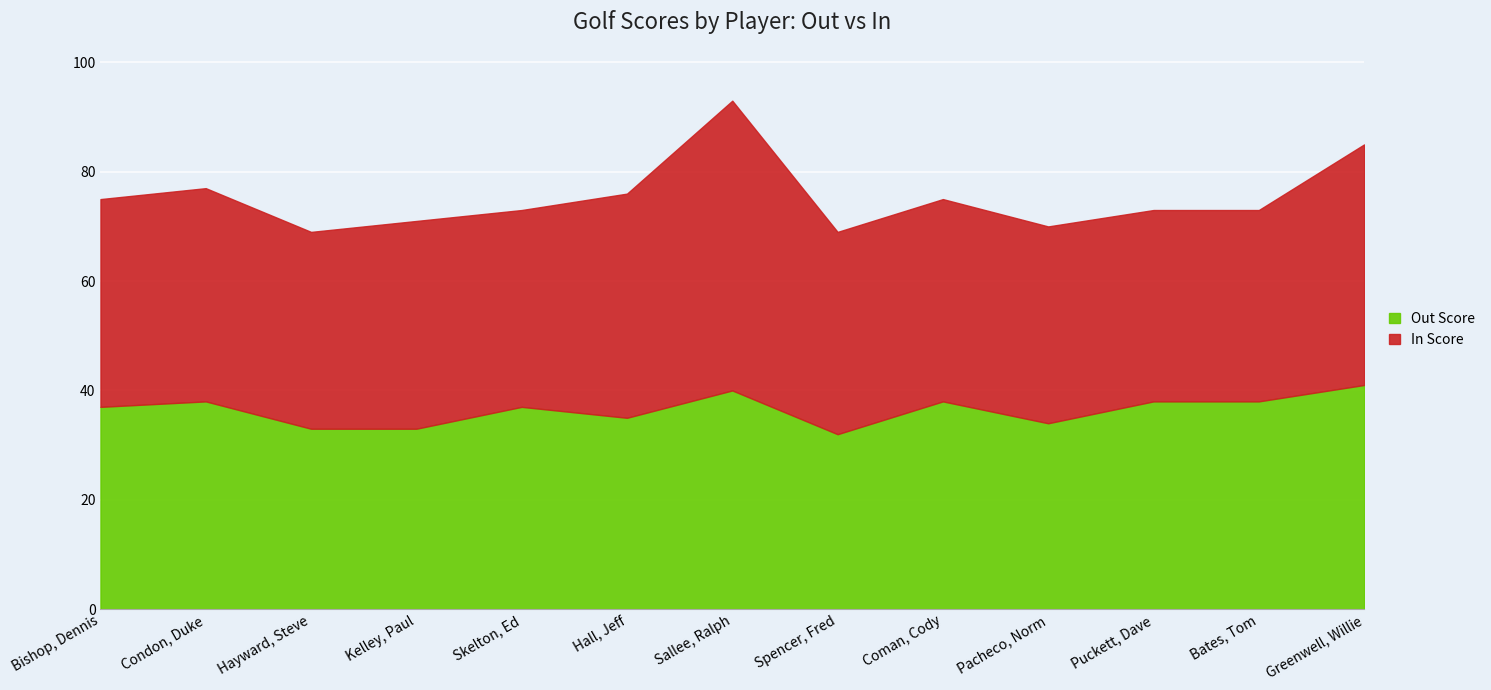

At which label does In Score reach its minimum?

Puckett, Dave